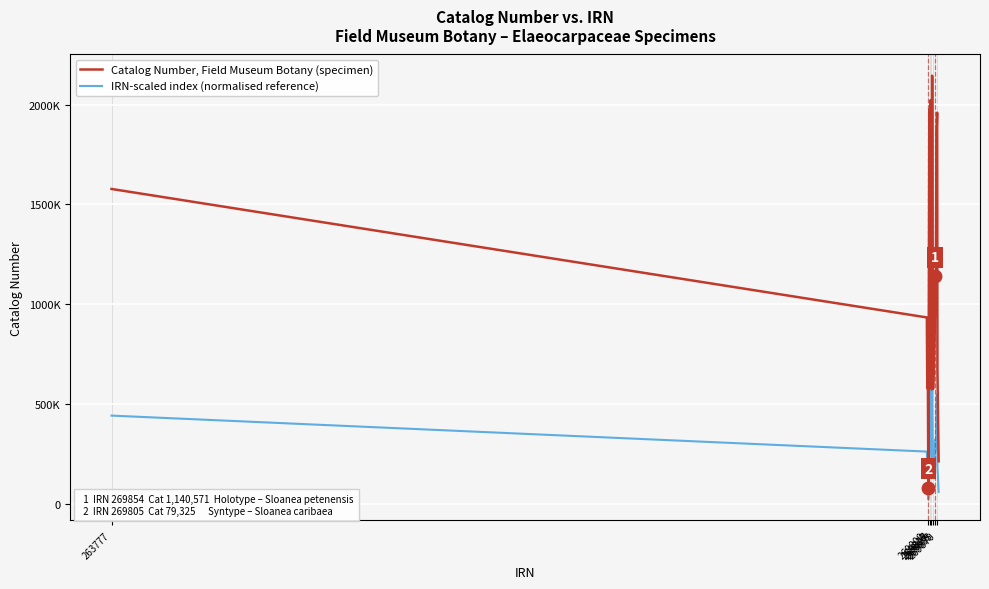

What are all the series names shown in the legend?

Catalog Number, Field Museum Botany (specimen), IRN-scaled index (normalised reference)